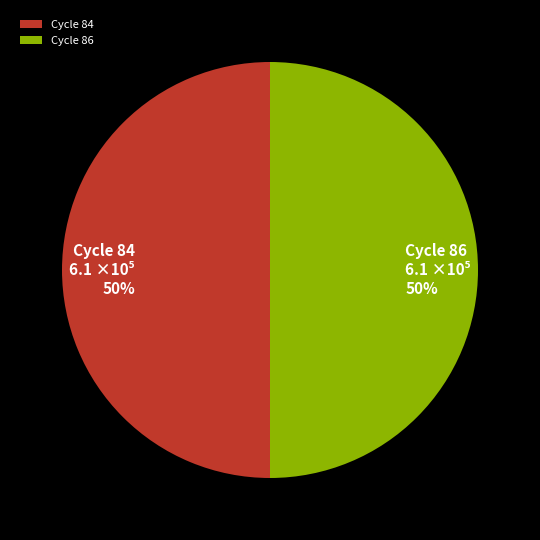

Is the sum of Cycle 84 and Cycle 86 greater than half?

Yes